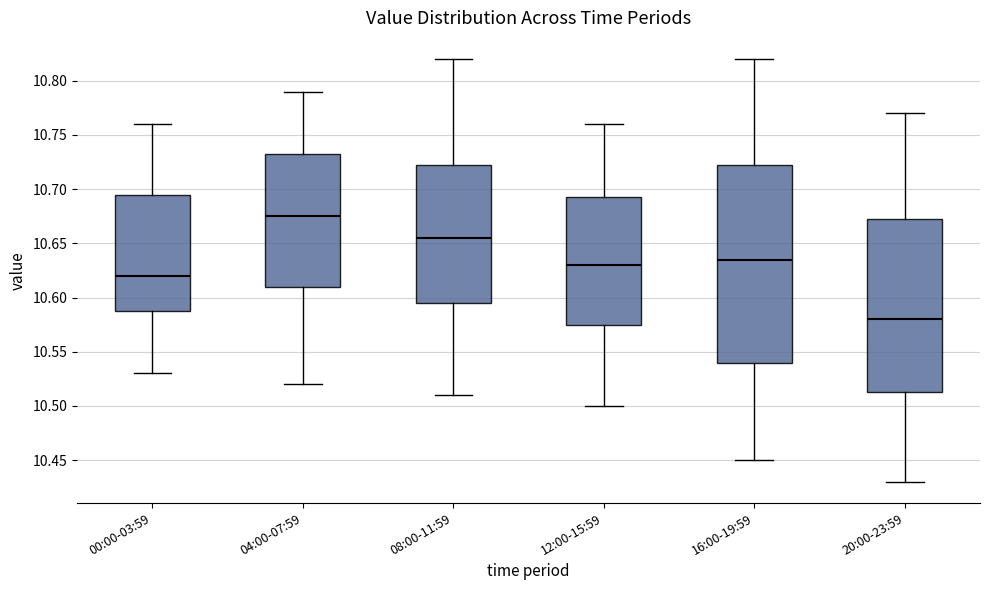

Reading left to right, transcribe this box plot: for each box, give where its median line is, the range the box spans, and where its two whiskers end, as read against the y-axis. The values are not printed on the chart, so give them approximately, as read against the axis.

00:00-03:59: median 10.620, box 10.590 to 10.695, whiskers 10.530 to 10.760
04:00-07:59: median 10.675, box 10.610 to 10.735, whiskers 10.520 to 10.790
08:00-11:59: median 10.655, box 10.595 to 10.725, whiskers 10.510 to 10.820
12:00-15:59: median 10.630, box 10.575 to 10.695, whiskers 10.500 to 10.760
16:00-19:59: median 10.635, box 10.540 to 10.725, whiskers 10.450 to 10.820
20:00-23:59: median 10.580, box 10.515 to 10.675, whiskers 10.430 to 10.770